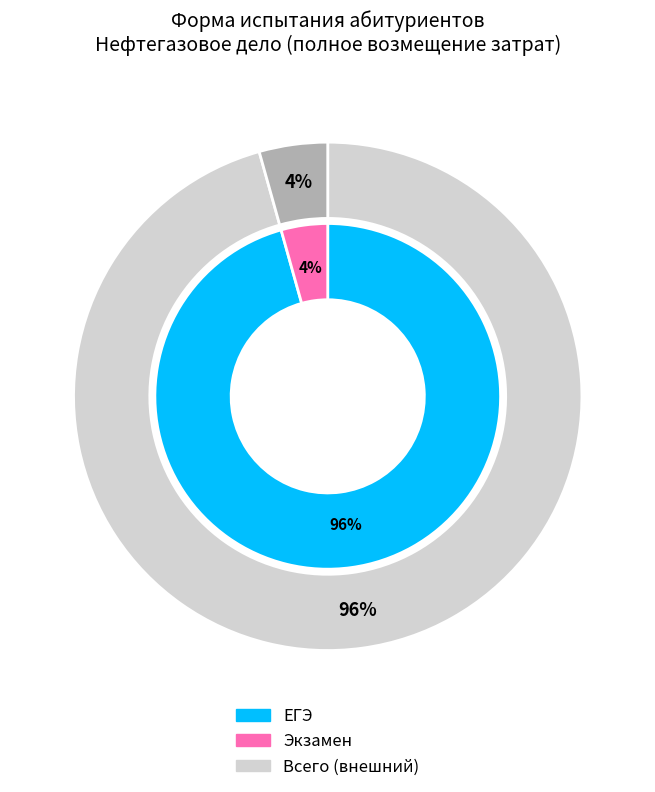

Between ЕГЭ and Экзамен, which is larger?

ЕГЭ